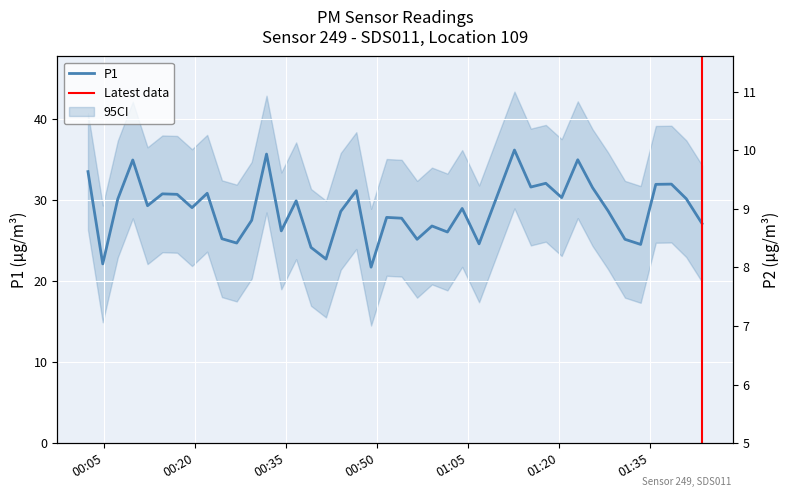

What is the minimum value for P1?

21.7